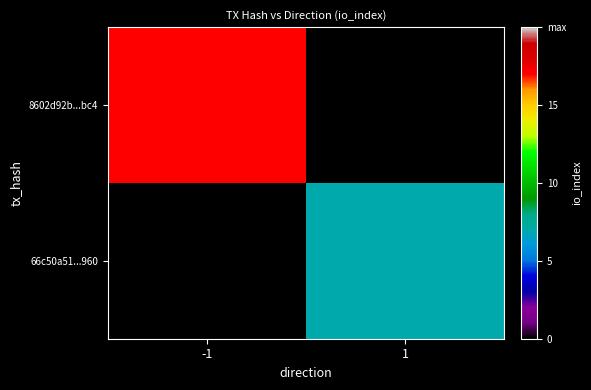

What is the minimum value shown in the chart?

7.0